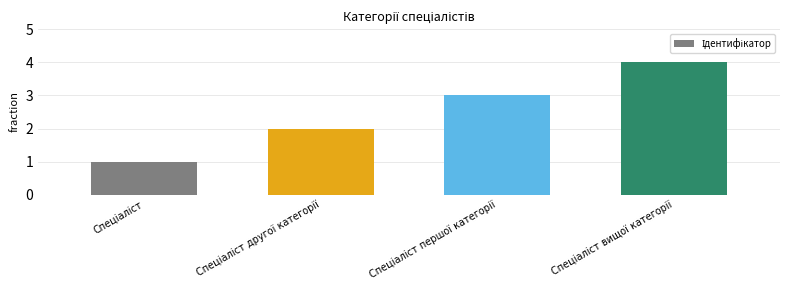

What is the difference between the maximum and minimum values?

3